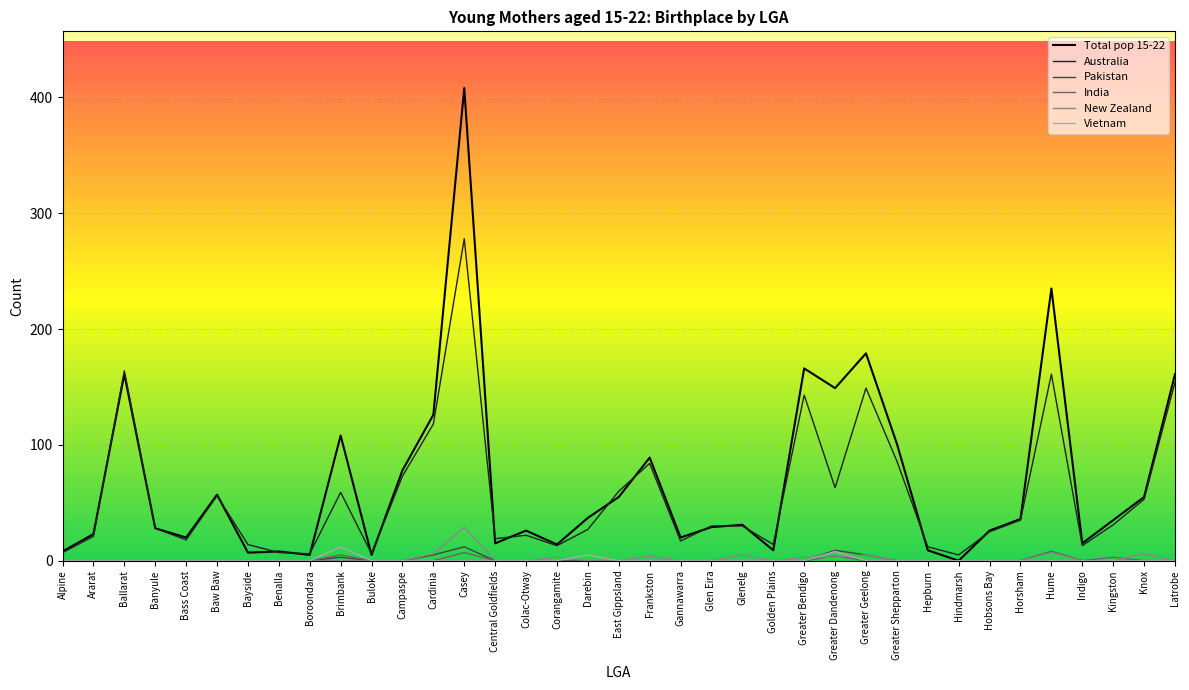

How many lines are shown in the chart?

6